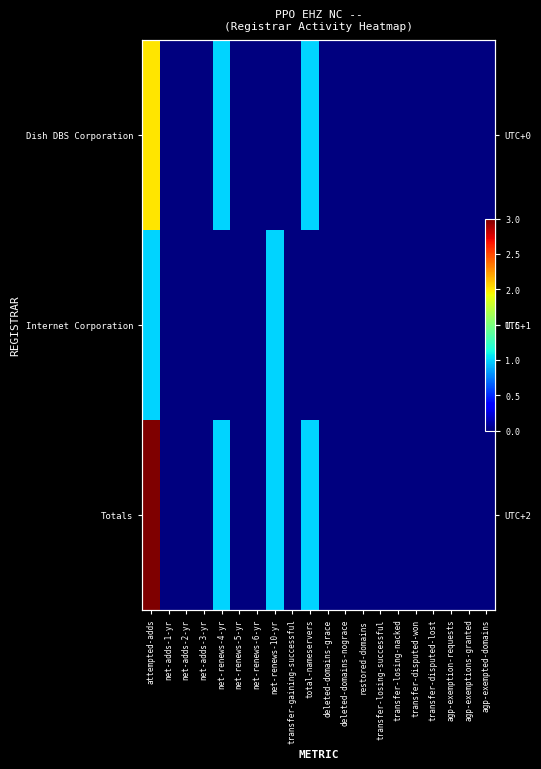

Is it true that Dish DBS Corporation equals 1 at agp-exemptions-granted?

False